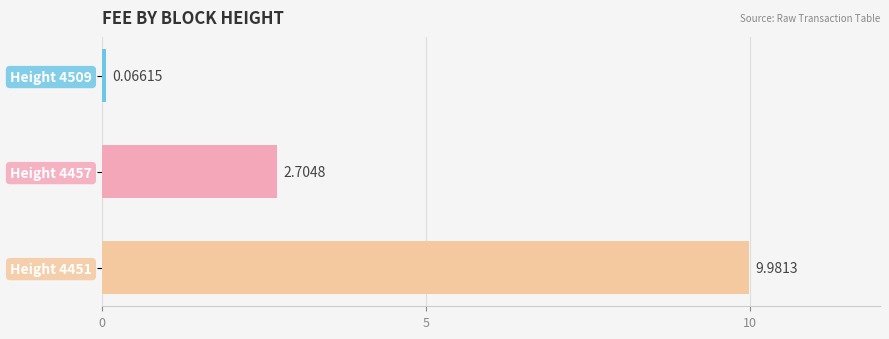

What is the average value?

4.3